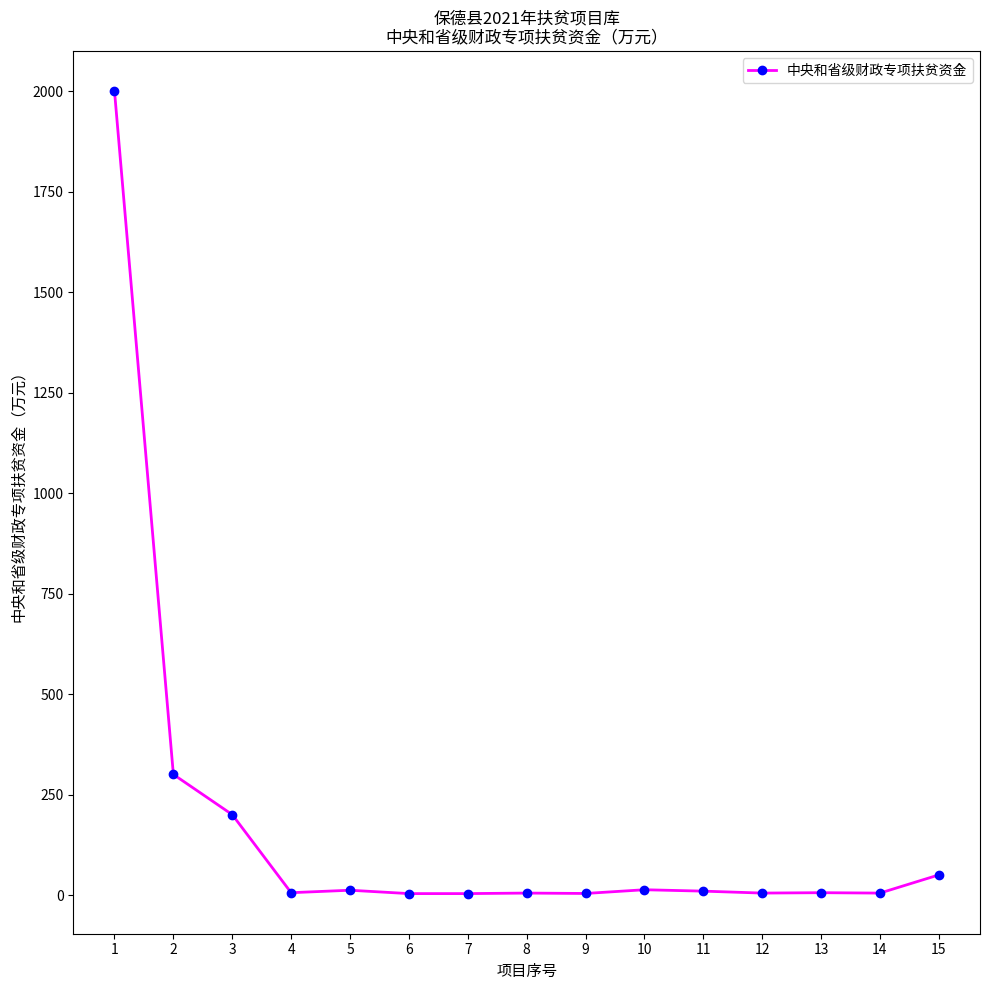

What is the maximum value shown in the chart?

2000.0